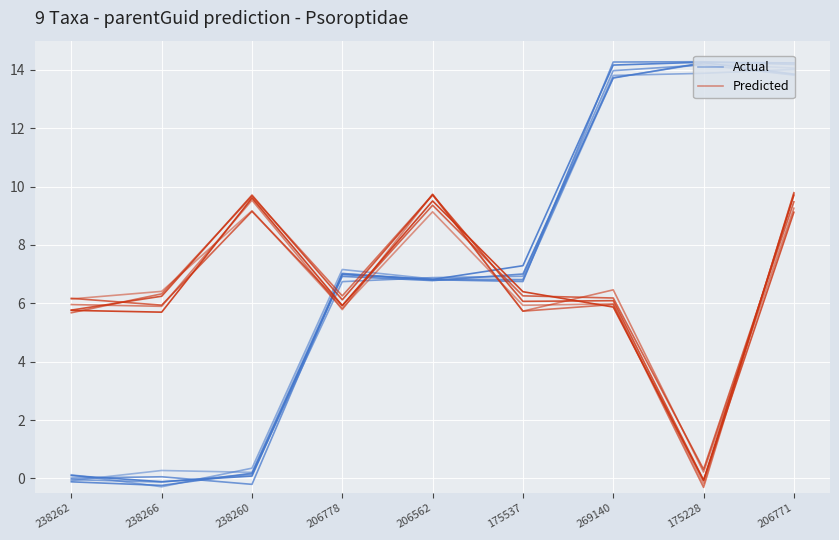

What is the label of the 3rd point from the left?

238260